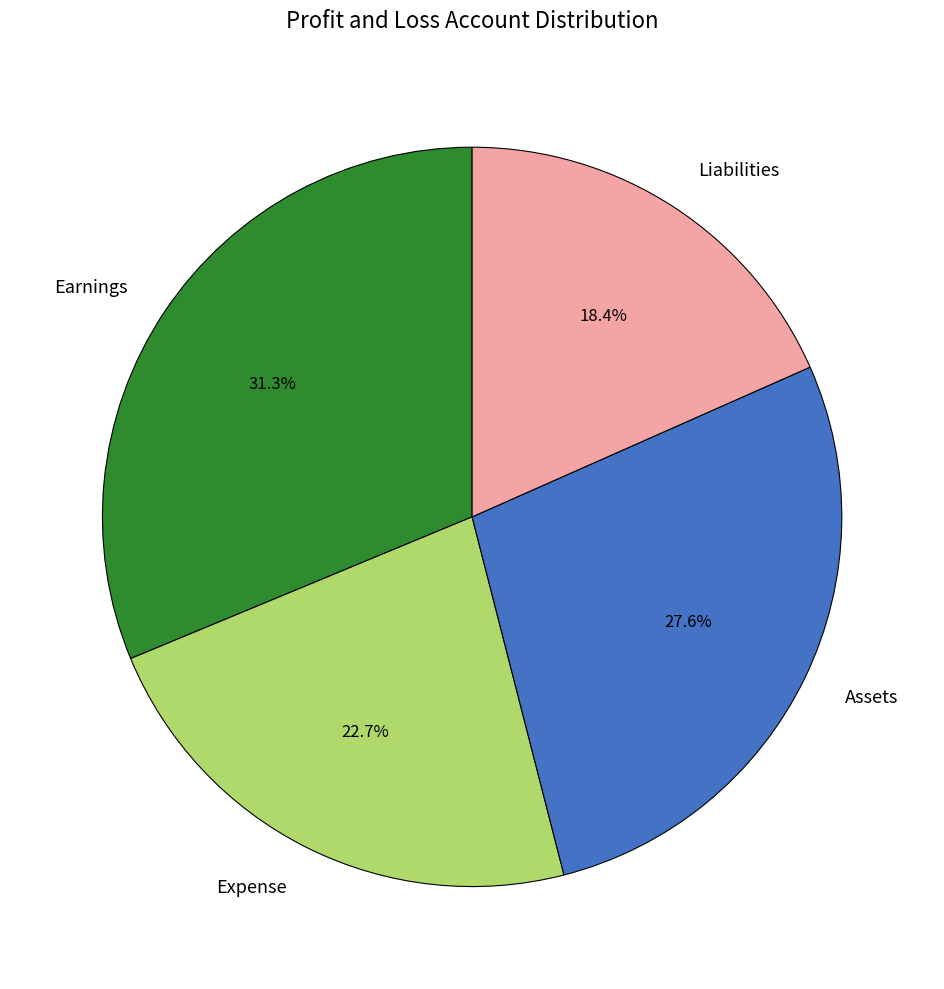

To the nearest percent, what is the difference between the largest and smallest slice percentages?

13%